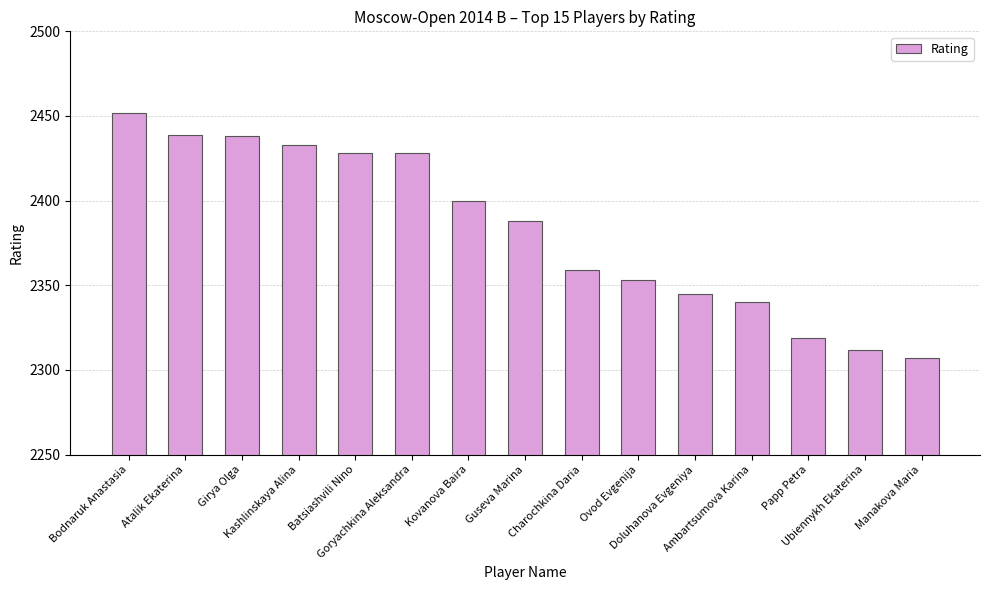

Between Girya Olga and Kashlinskaya Alina, which is larger?

Girya Olga